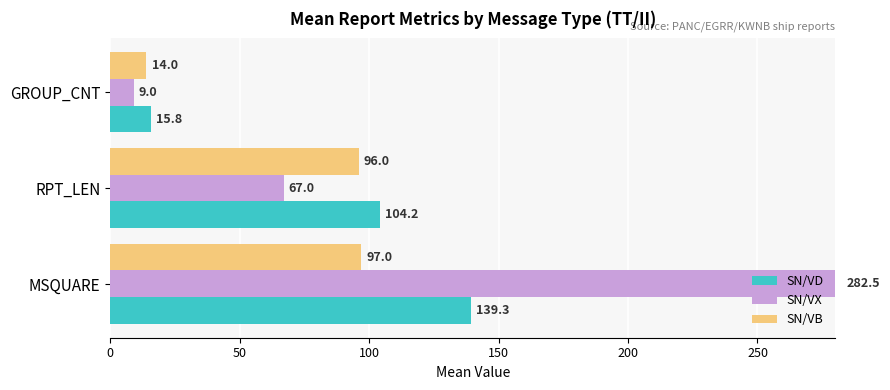

The value of SN/VX at MSQUARE is 373.1. True or false?

False